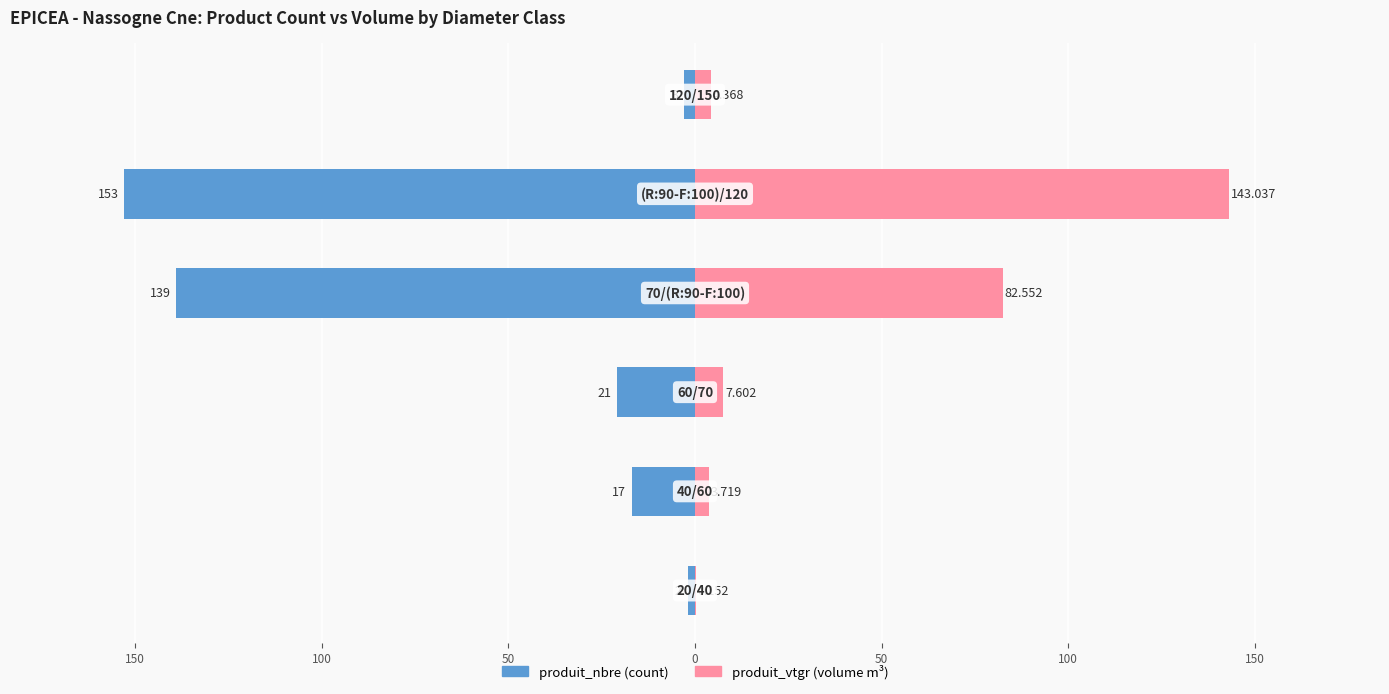

Is it true that produit_nbre equals -153.0 at 0?

True